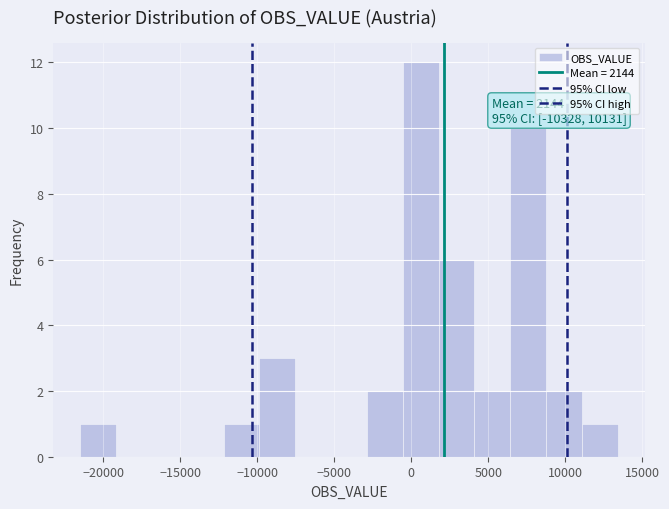

Which range on the x-axis has the tallest bar?

-500 to 2000